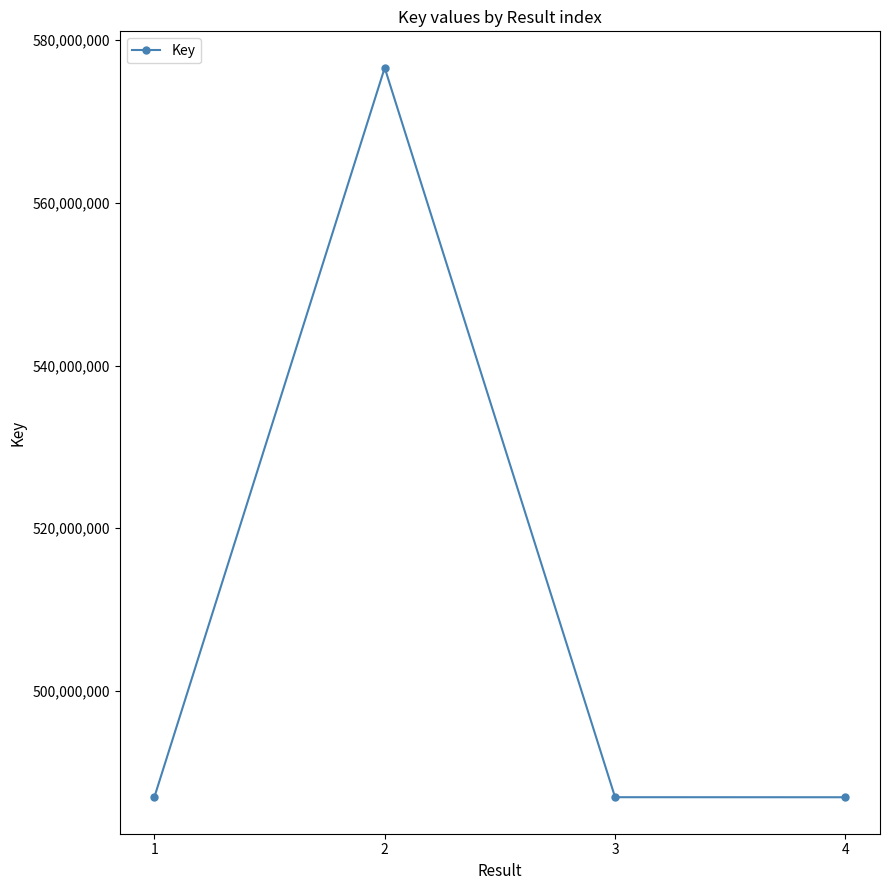

True or false: the data shows 774121560 at 4.

False